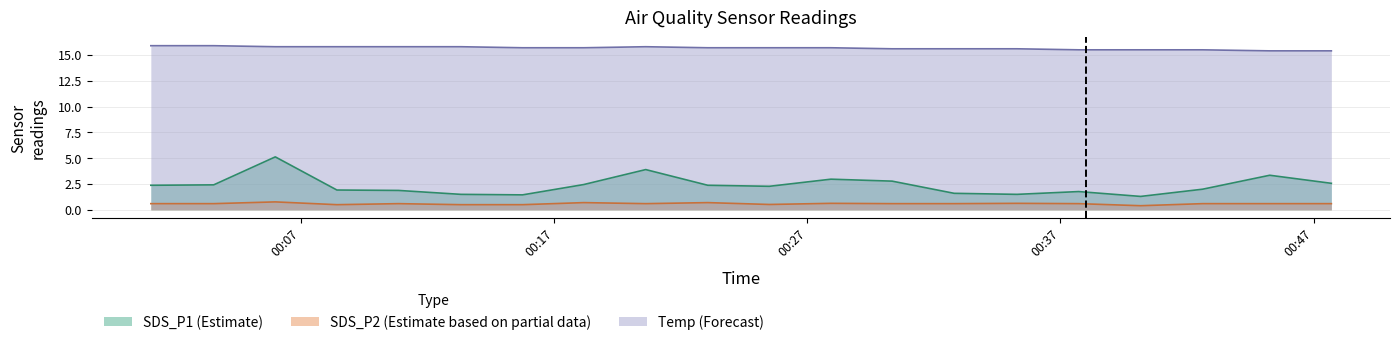

What is the approximate value of SDS_P2 at 2022/08/30 00:35:17?

0.6